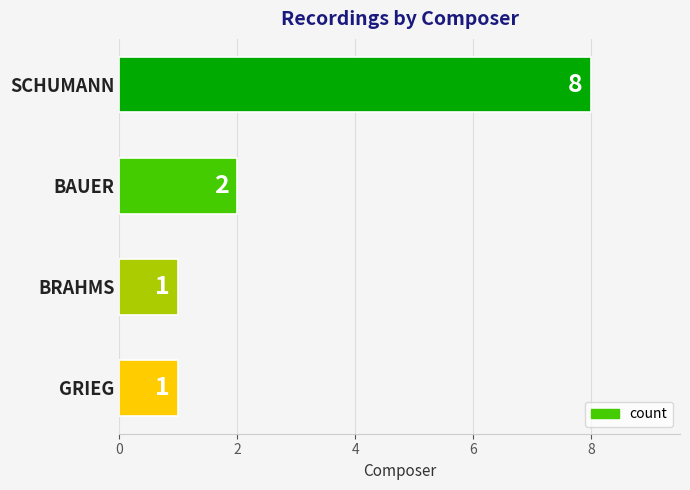

How many data points are less than 2?

2